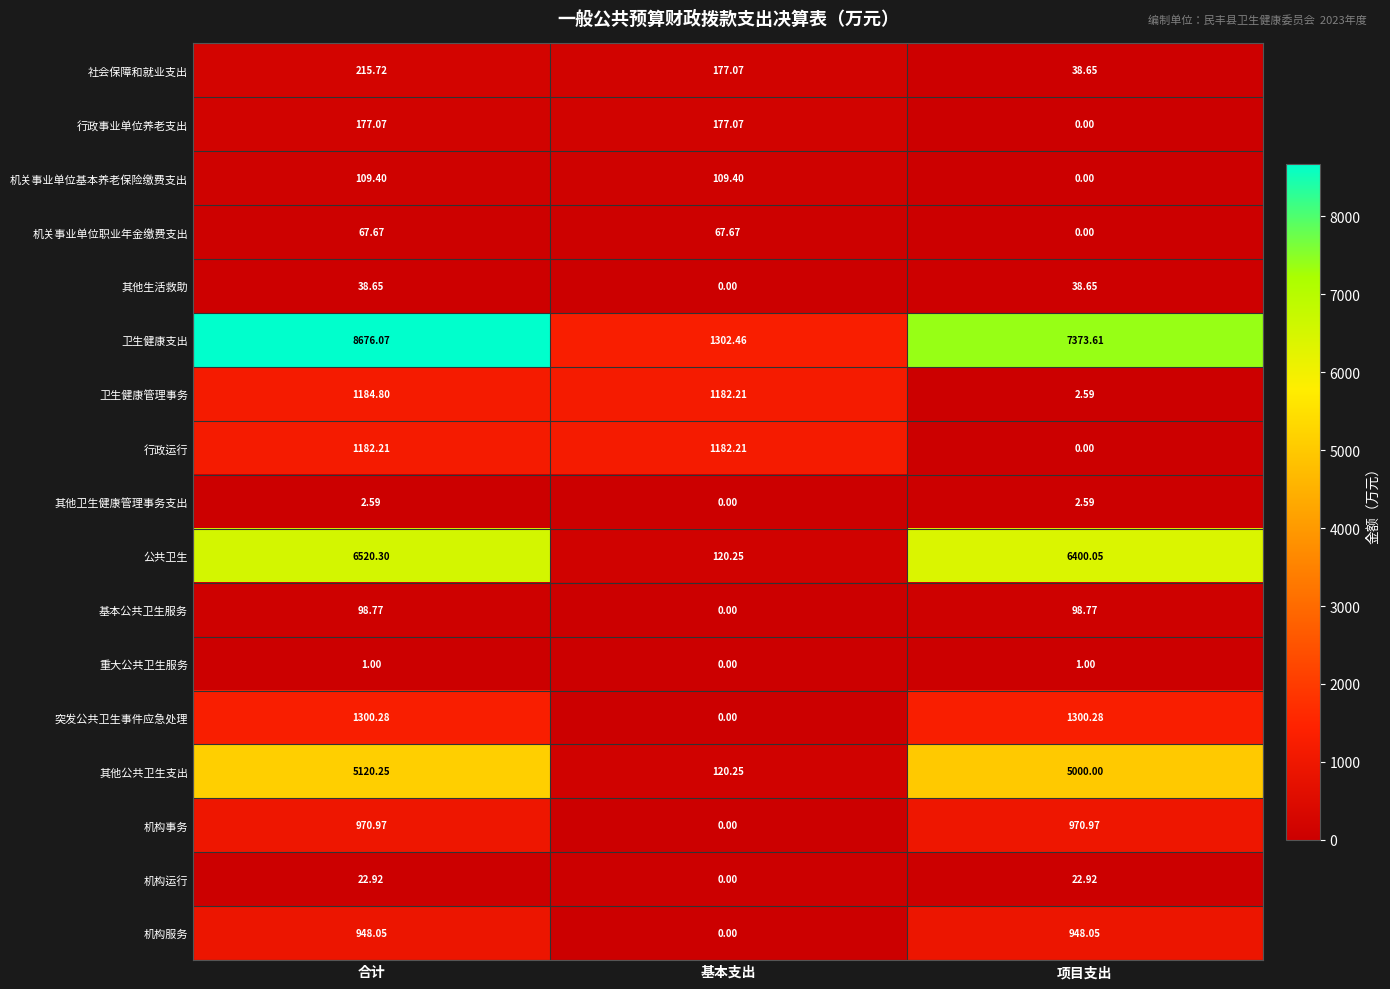

Which label corresponds to the largest value in the chart?

合计